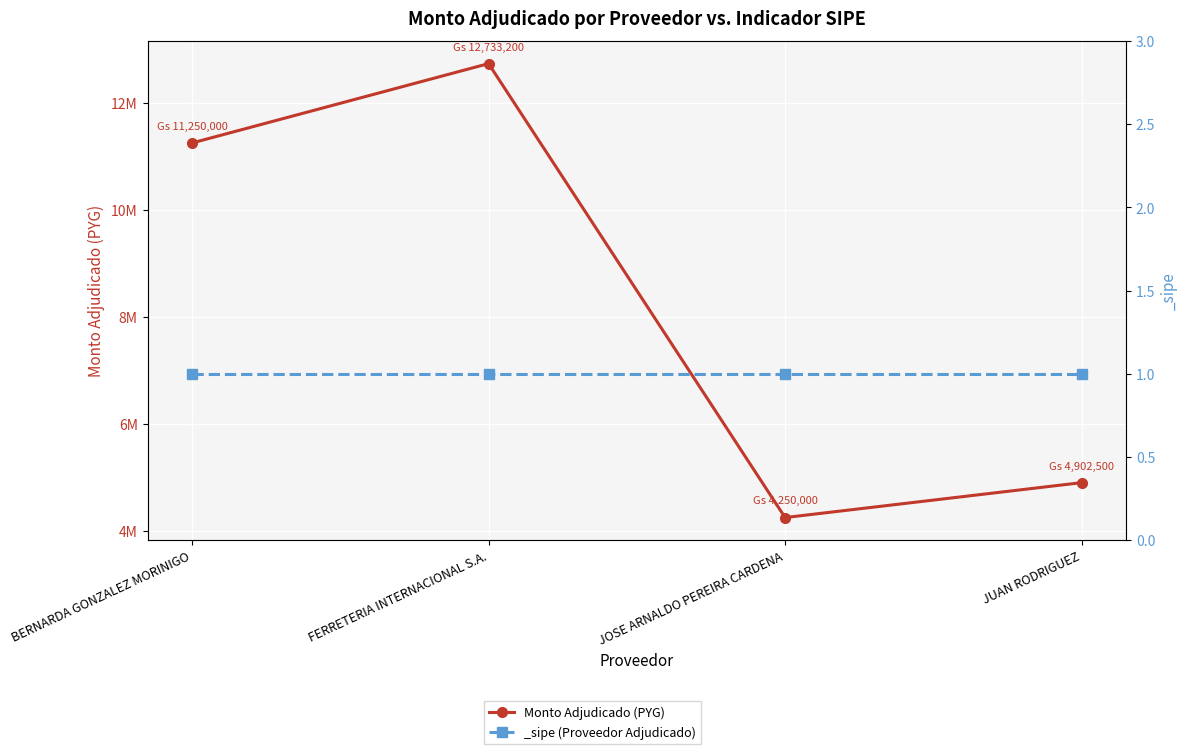

What is the difference between the maximum and minimum values?

8483200